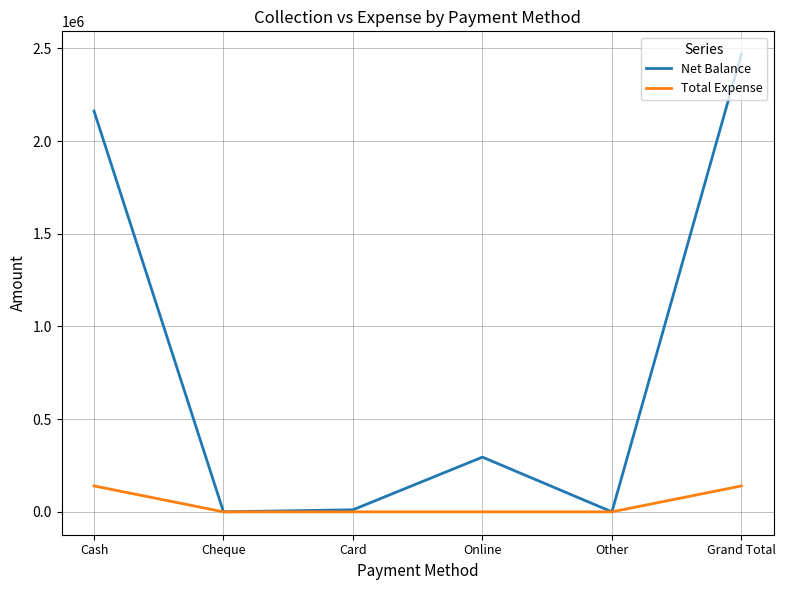

Count the number of data series in this chart.

2